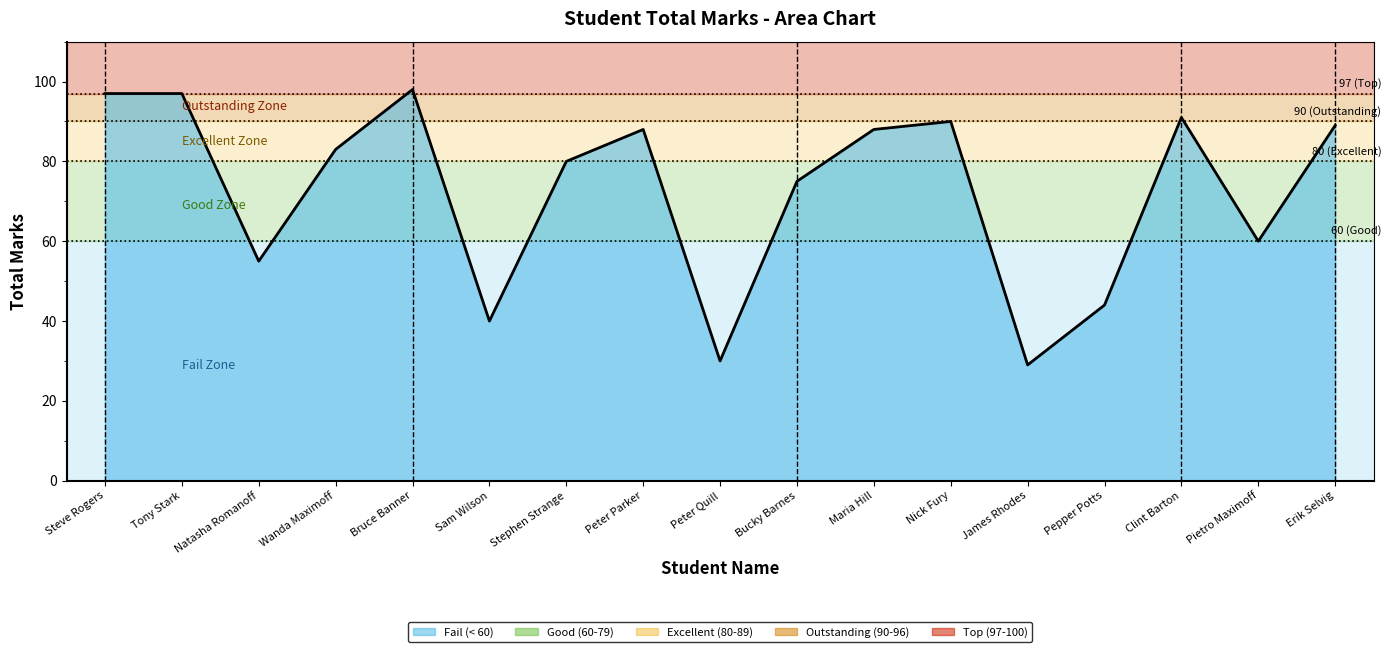

What is the smallest value displayed?

29